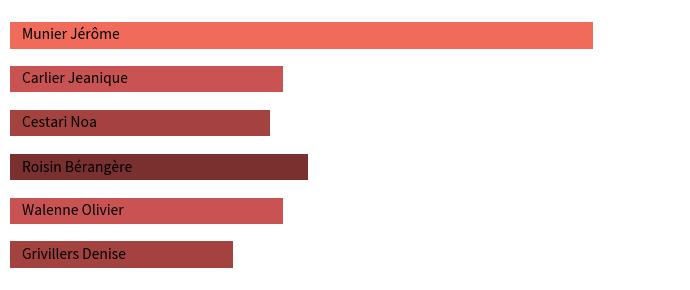

How many bars are there in total?

6